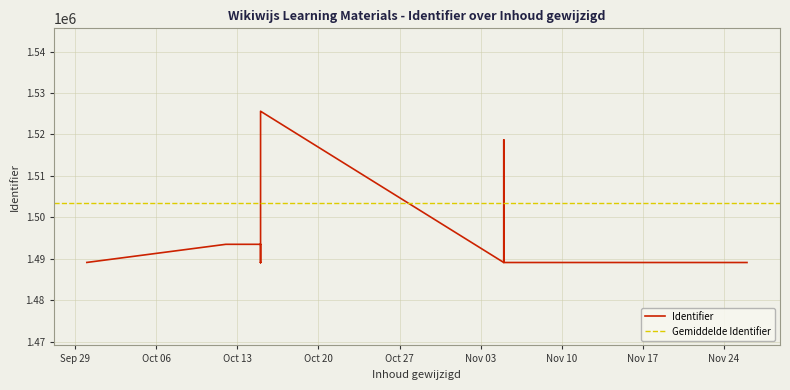

What is the label of the 15th point from the left?

2015-10-15